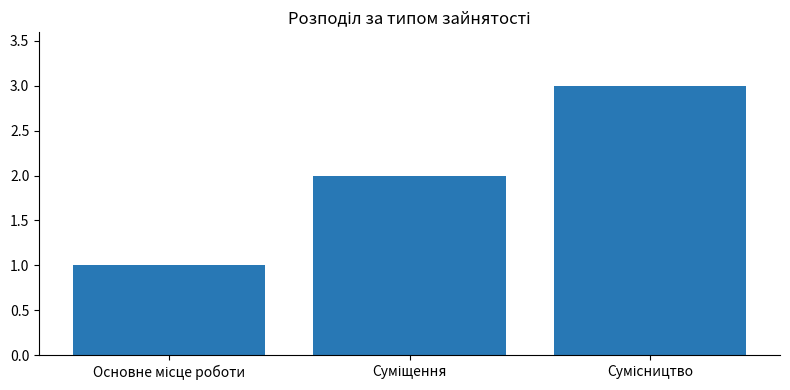

What is the maximum value shown in the chart?

3